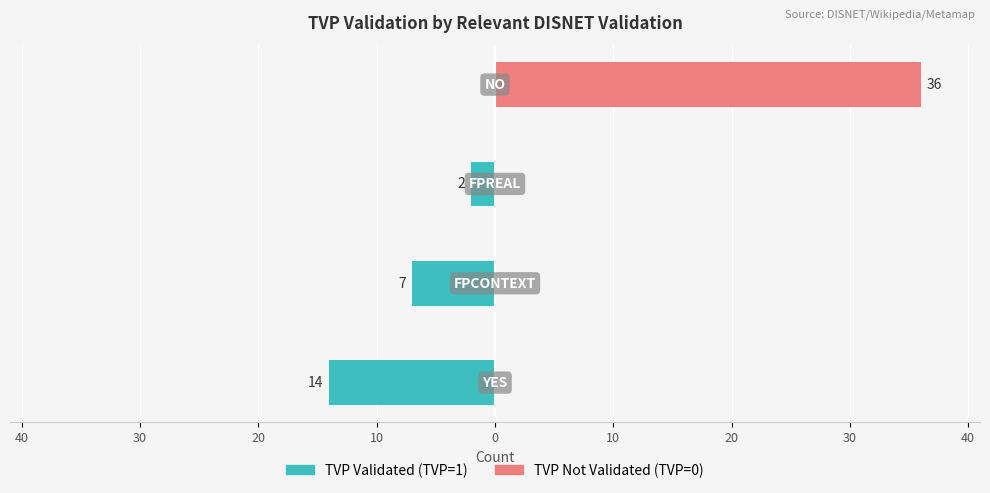

How many TVP Validated (TVP=1) values are between -7 and 0?

3